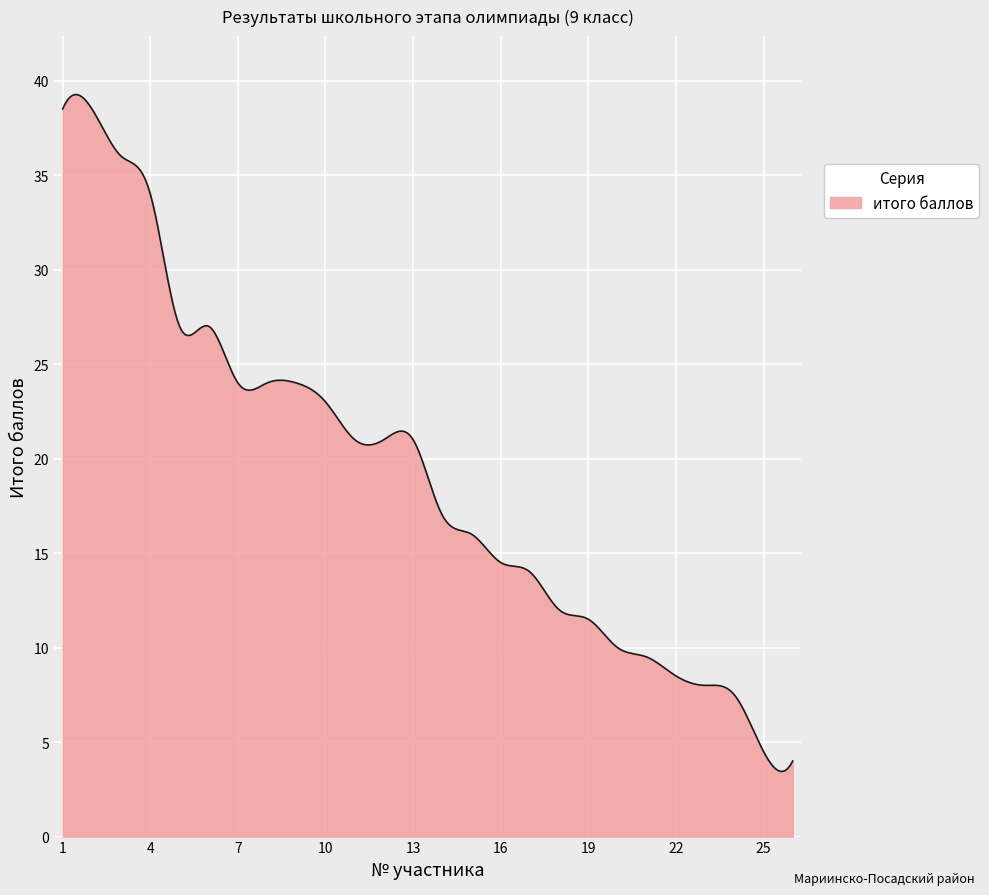

What is the difference between the maximum and minimum values?

35.8